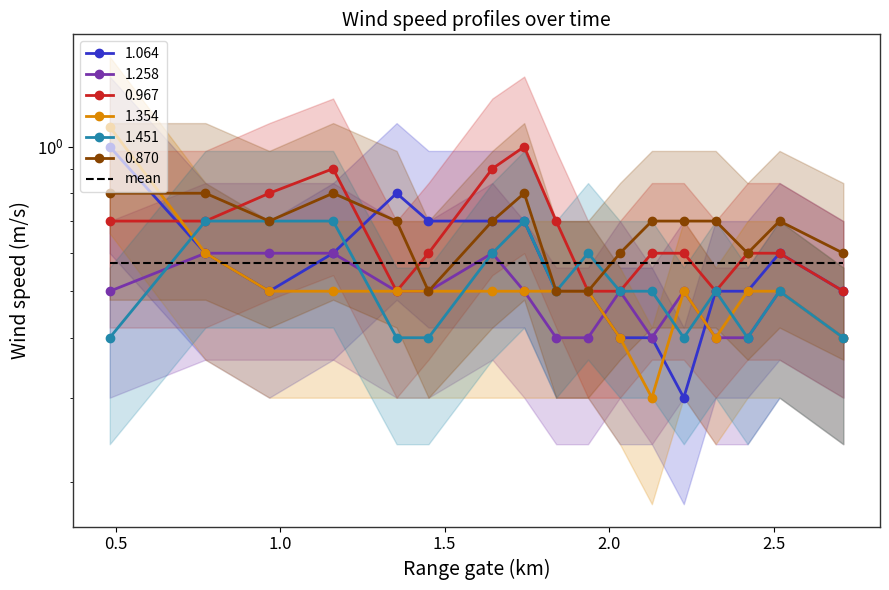

At which label does 1.064 reach its peak?

0.482